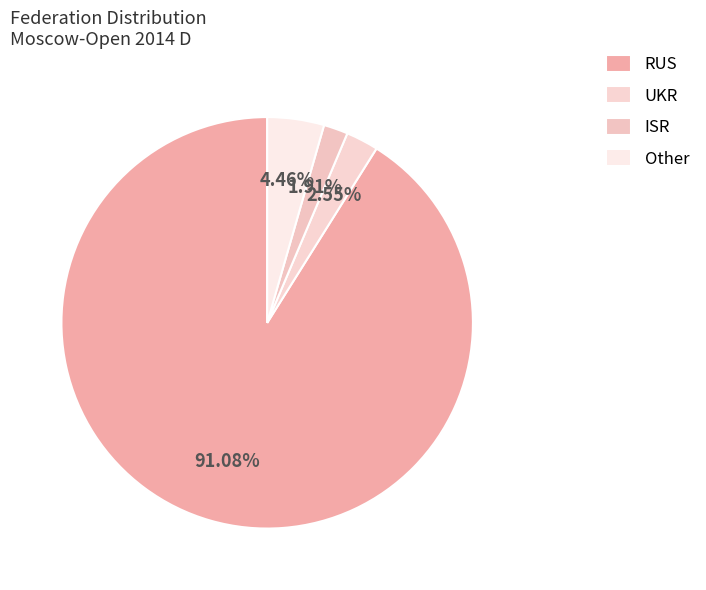

To the nearest percent, what percentage of the pie is ISR?

2%